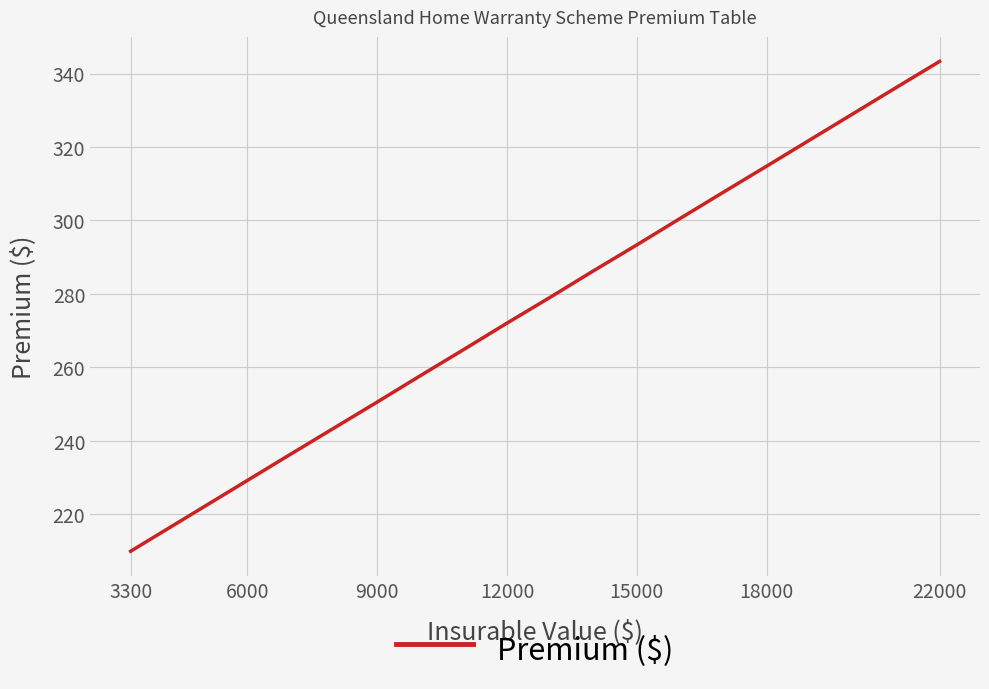

What is the maximum value shown in the chart?

343.3